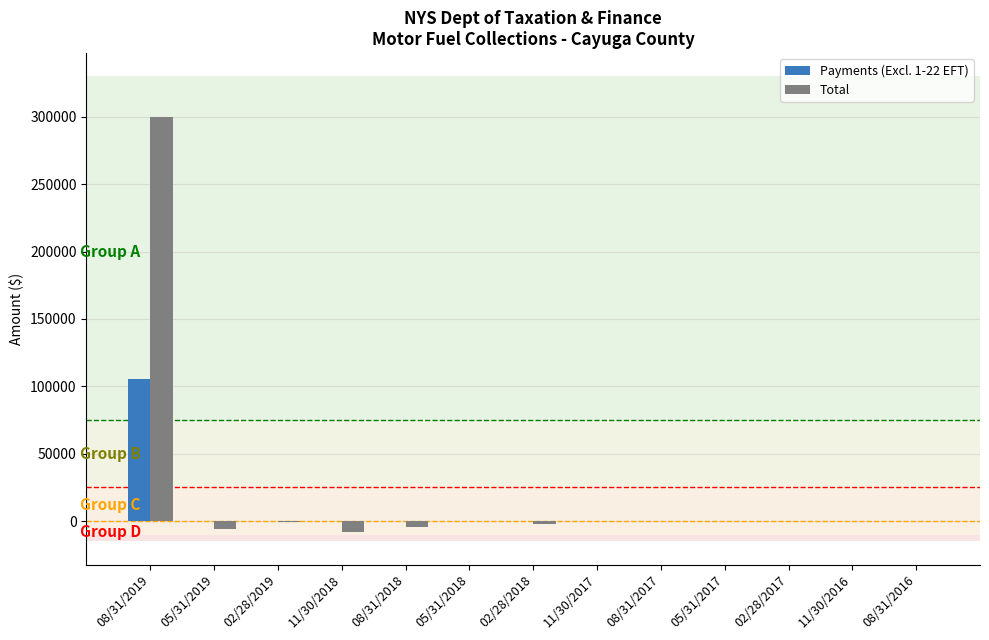

The value of Payments (Excl. 1-22 EFT) at 08/31/2017 is 0.0. True or false?

True